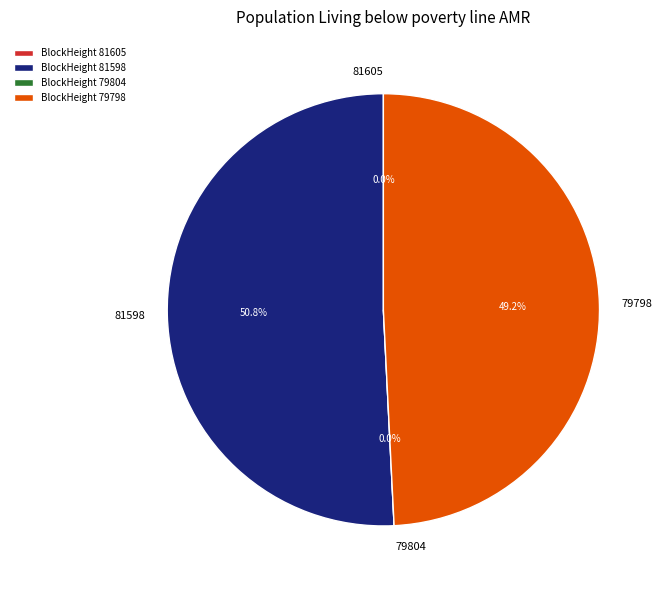

Is 81598 the majority of the pie?

Yes